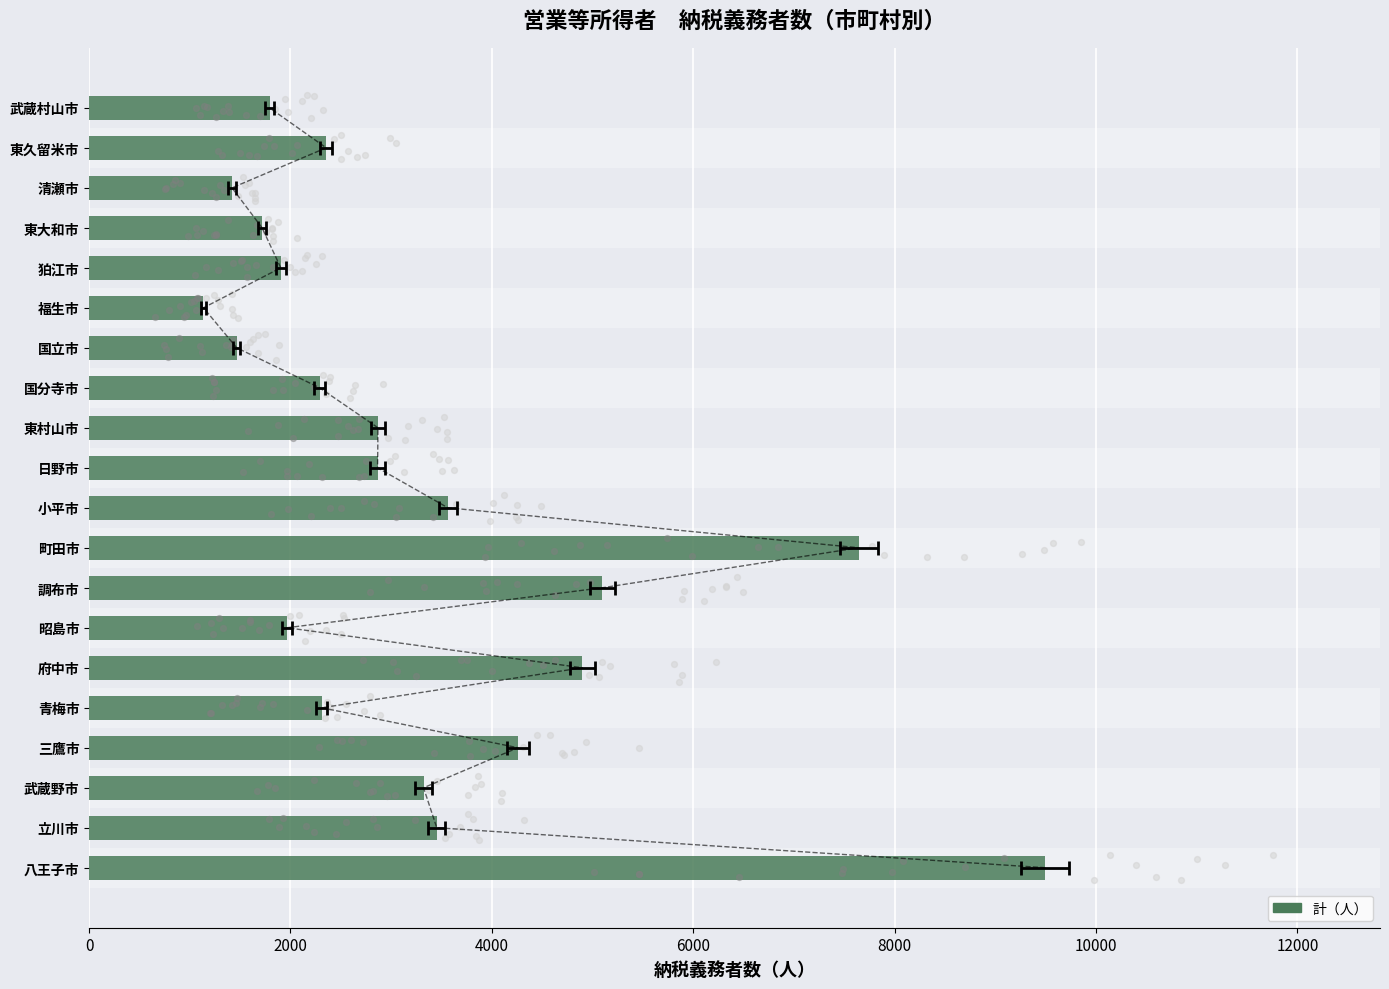

Between 東久留米市 and 青梅市, which is larger?

東久留米市